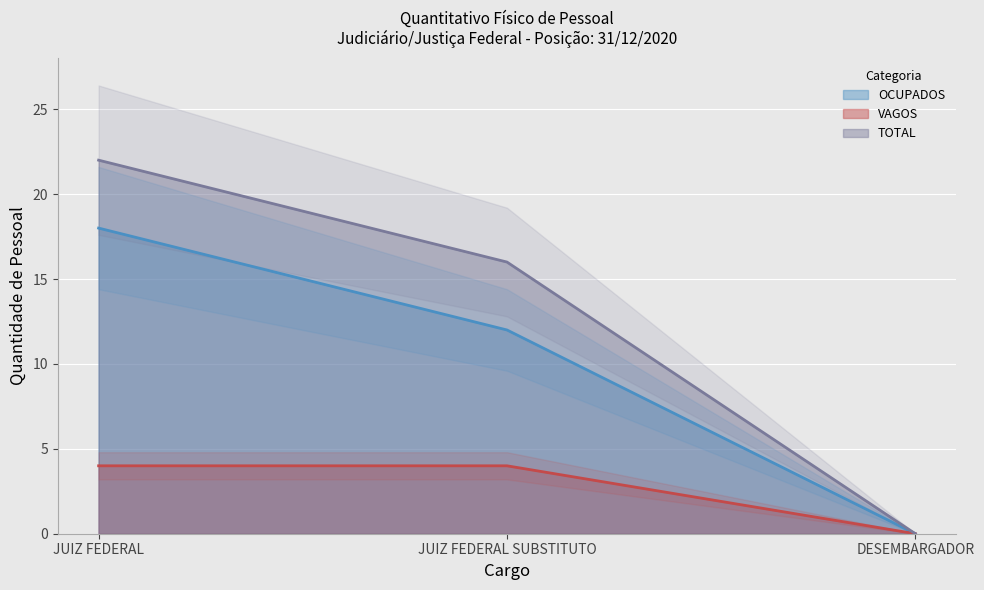

Rank the categories by VAGOS value from highest to lowest.

JUIZ FEDERAL, JUIZ FEDERAL SUBSTITUTO, DESEMBARGADOR